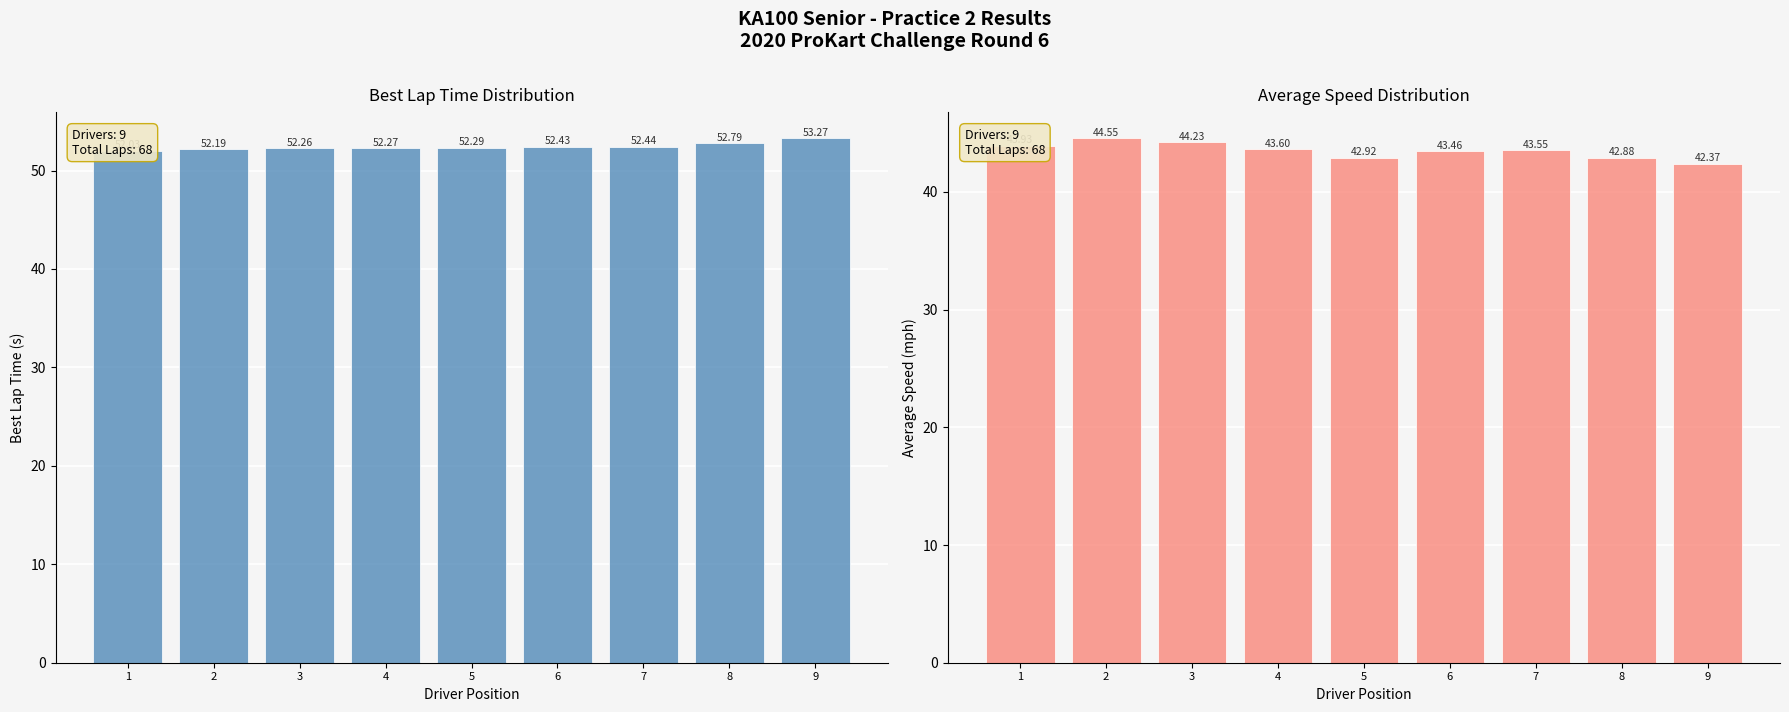

Rank the categories by Average Speed value from lowest to highest.

9, 8, 5, 6, 7, 4, 1, 3, 2